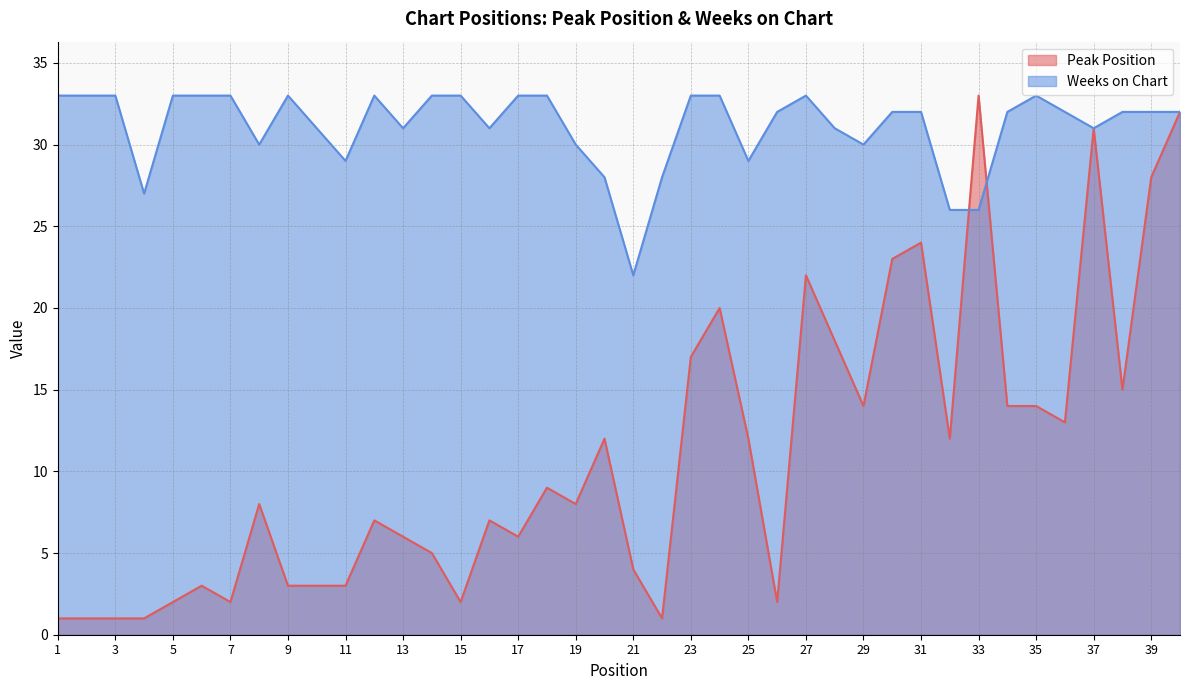

Reading right to left, what are all the values shown in this chart?

Peak Position: 40=32	39=28	38=15	37=31	36=13	35=14	34=14	33=33	32=12	31=24	30=23	29=14	28=18	27=22	26=2	25=12	24=20	23=17	22=1	21=4	20=12	19=8	18=9	17=6	16=7	15=2	14=5	13=6	12=7	11=3	10=3	9=3	8=8	7=2	6=3	5=2	4=1	3=1	2=1	1=1
Weeks on Chart: 40=32	39=32	38=32	37=31	36=32	35=33	34=32	33=26	32=26	31=32	30=32	29=30	28=31	27=33	26=32	25=29	24=33	23=33	22=28	21=22	20=28	19=30	18=33	17=33	16=31	15=33	14=33	13=31	12=33	11=29	10=31	9=33	8=30	7=33	6=33	5=33	4=27	3=33	2=33	1=33